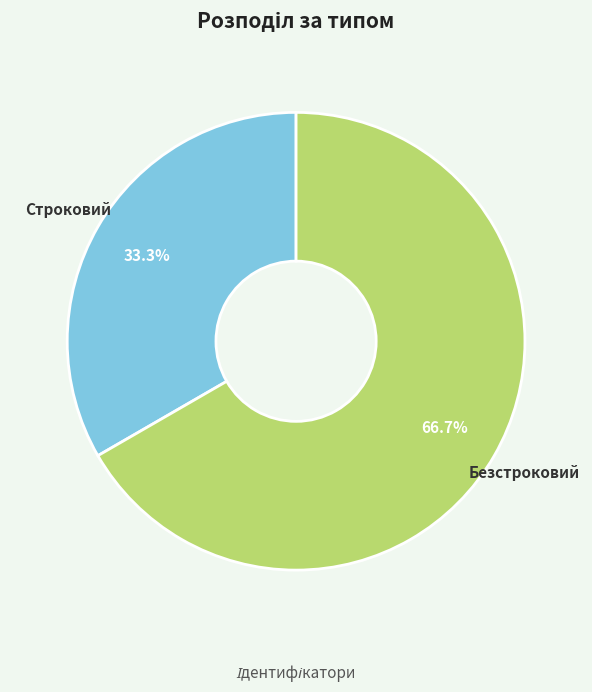

What percentage do Строковий and Безстроковий together represent?

100.0%